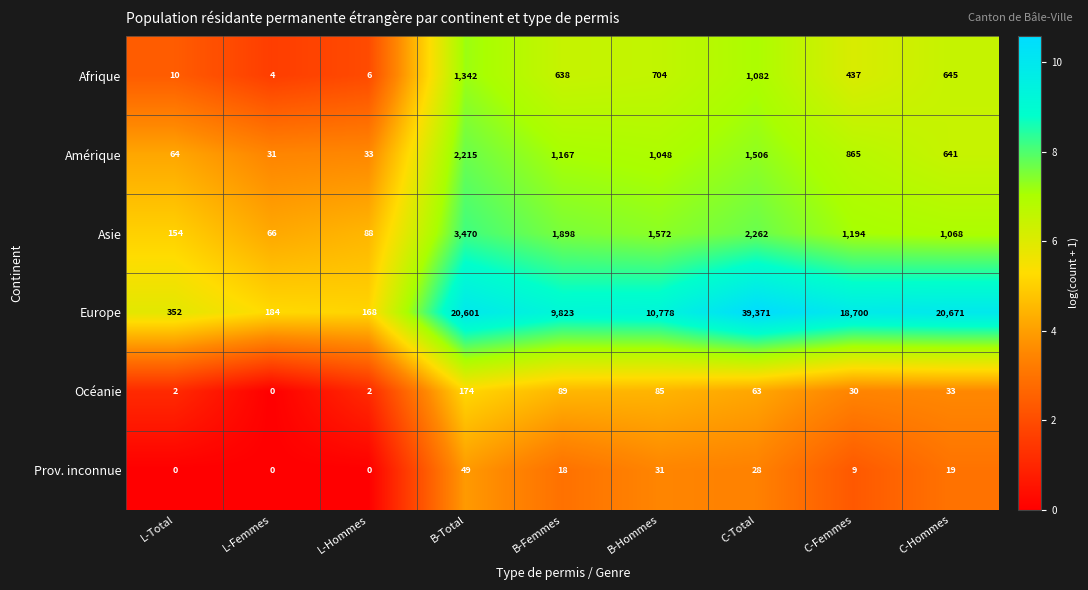

What is the average value of the Afrique series?

541